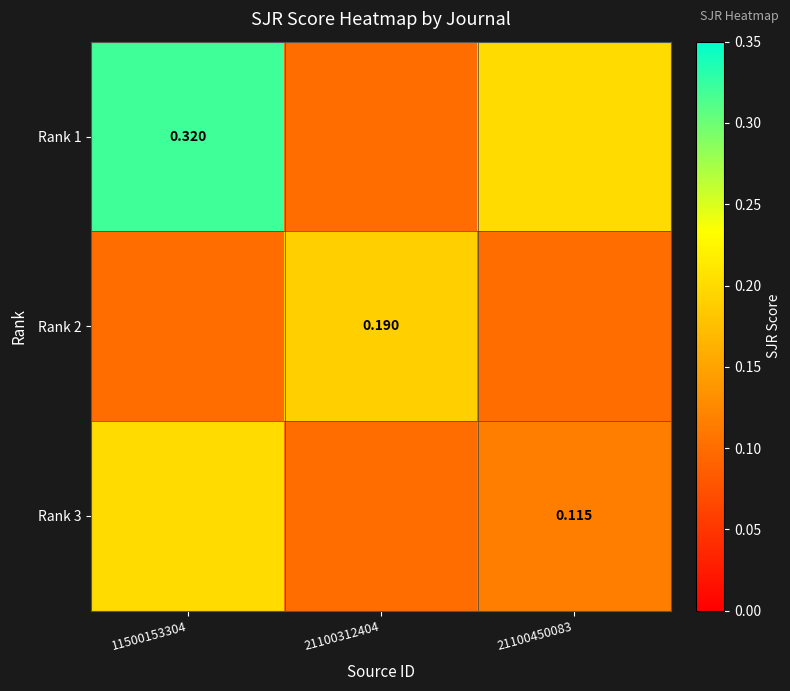

What is the greatest value displayed?

0.3